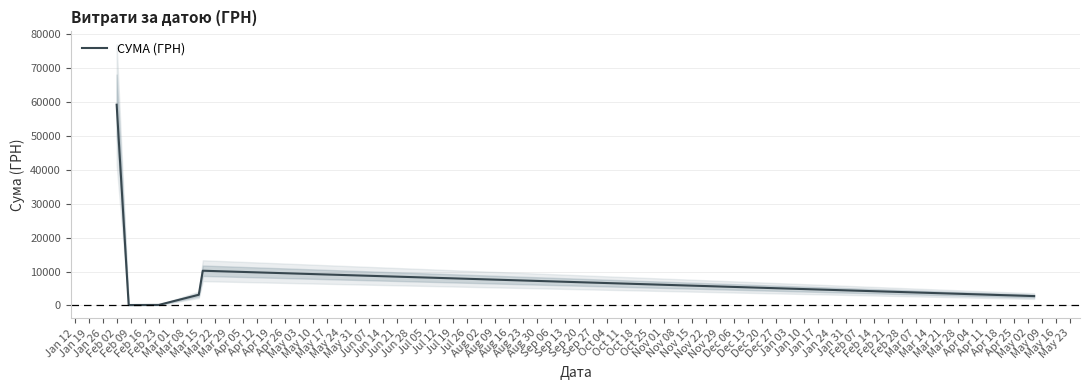

What is the maximum value for СУМА (ГРН)?

59254.5